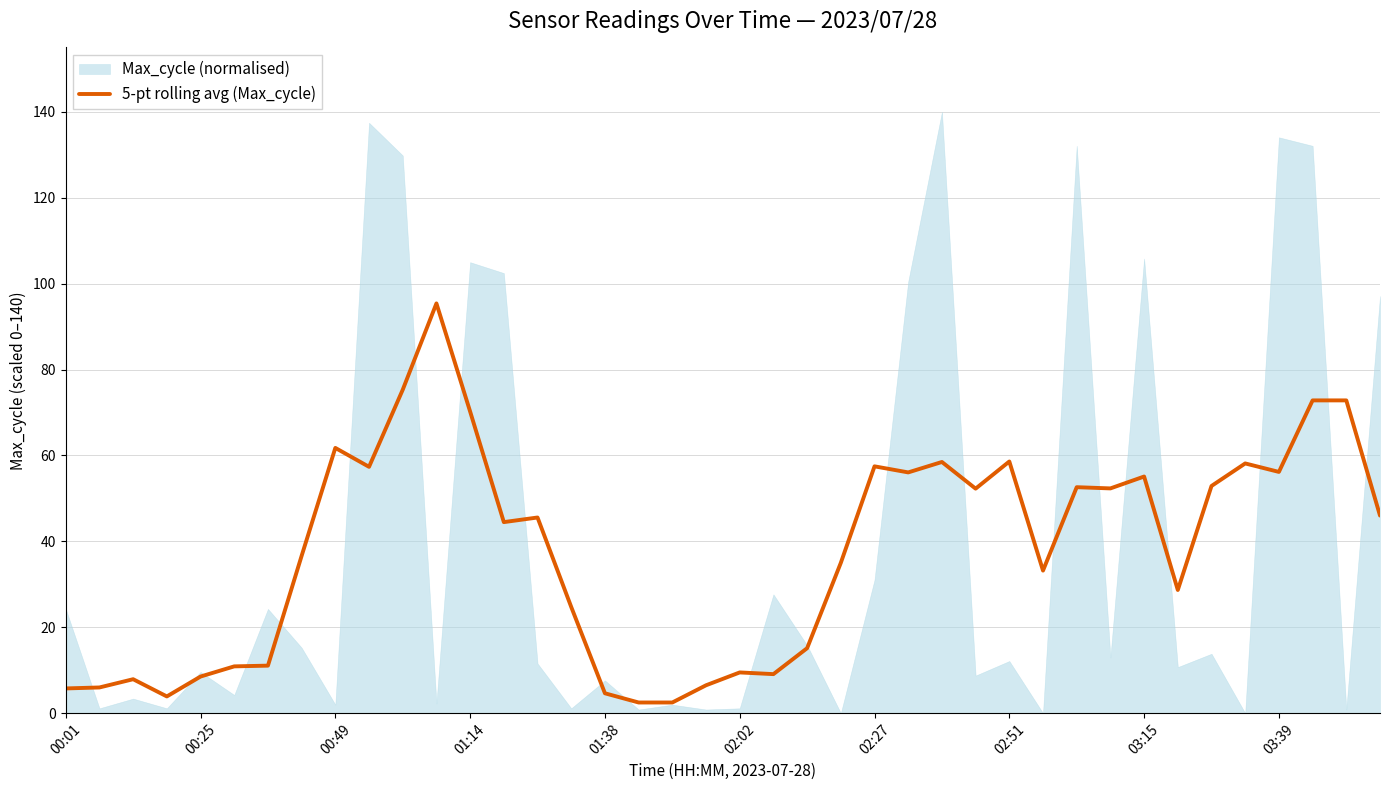

What is the average value?

37.8